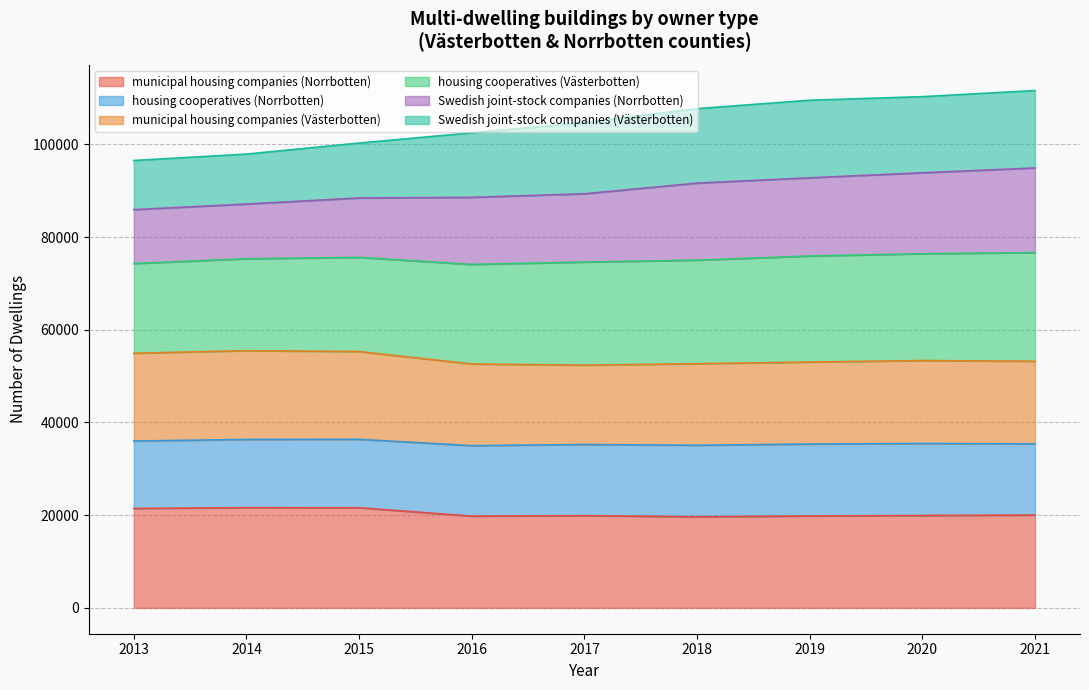

What is the total value across all series at 2018?

107725